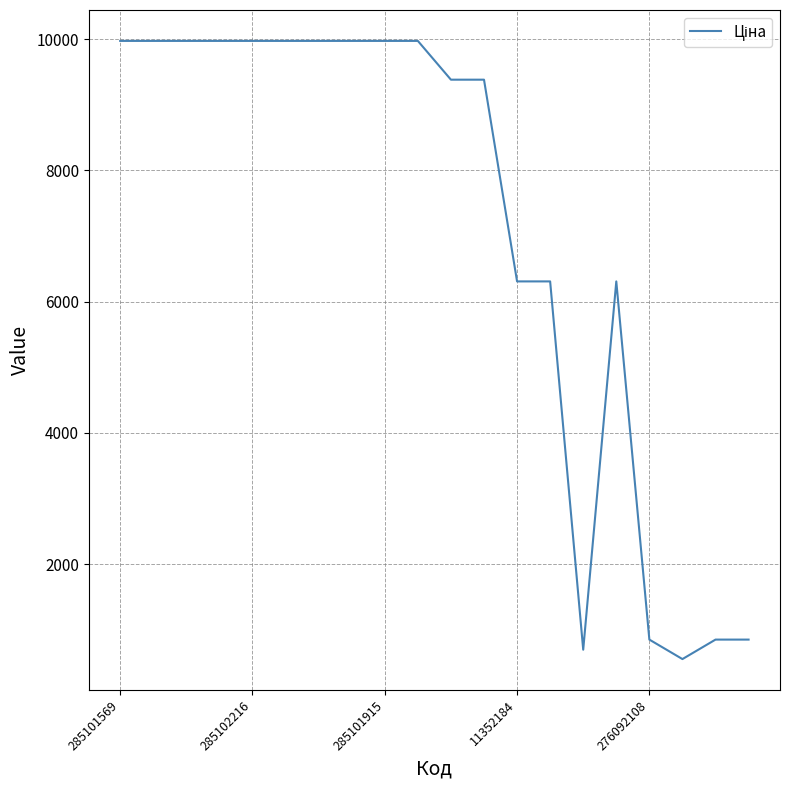

What is the maximum value shown in the chart?

9975.0